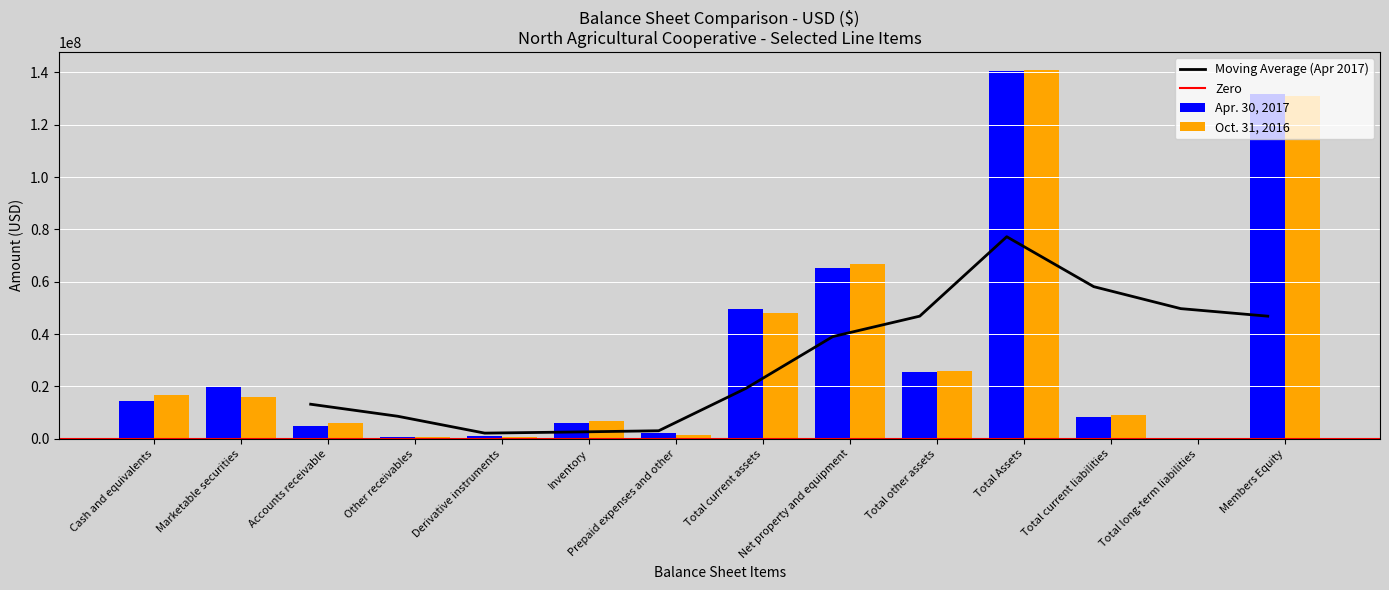

Is the value of Apr. 30, 2017 at Total current liabilities greater than the value of Oct. 31, 2016 at Prepaid expenses and other?

Yes